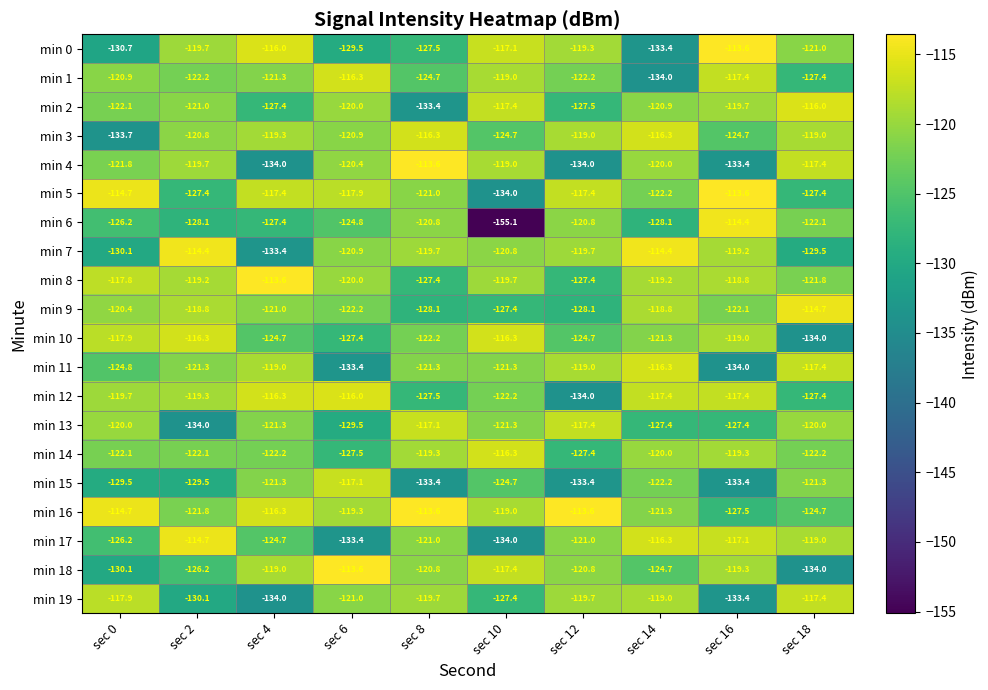

Which category has the highest value in the min 14 series?

sec 10